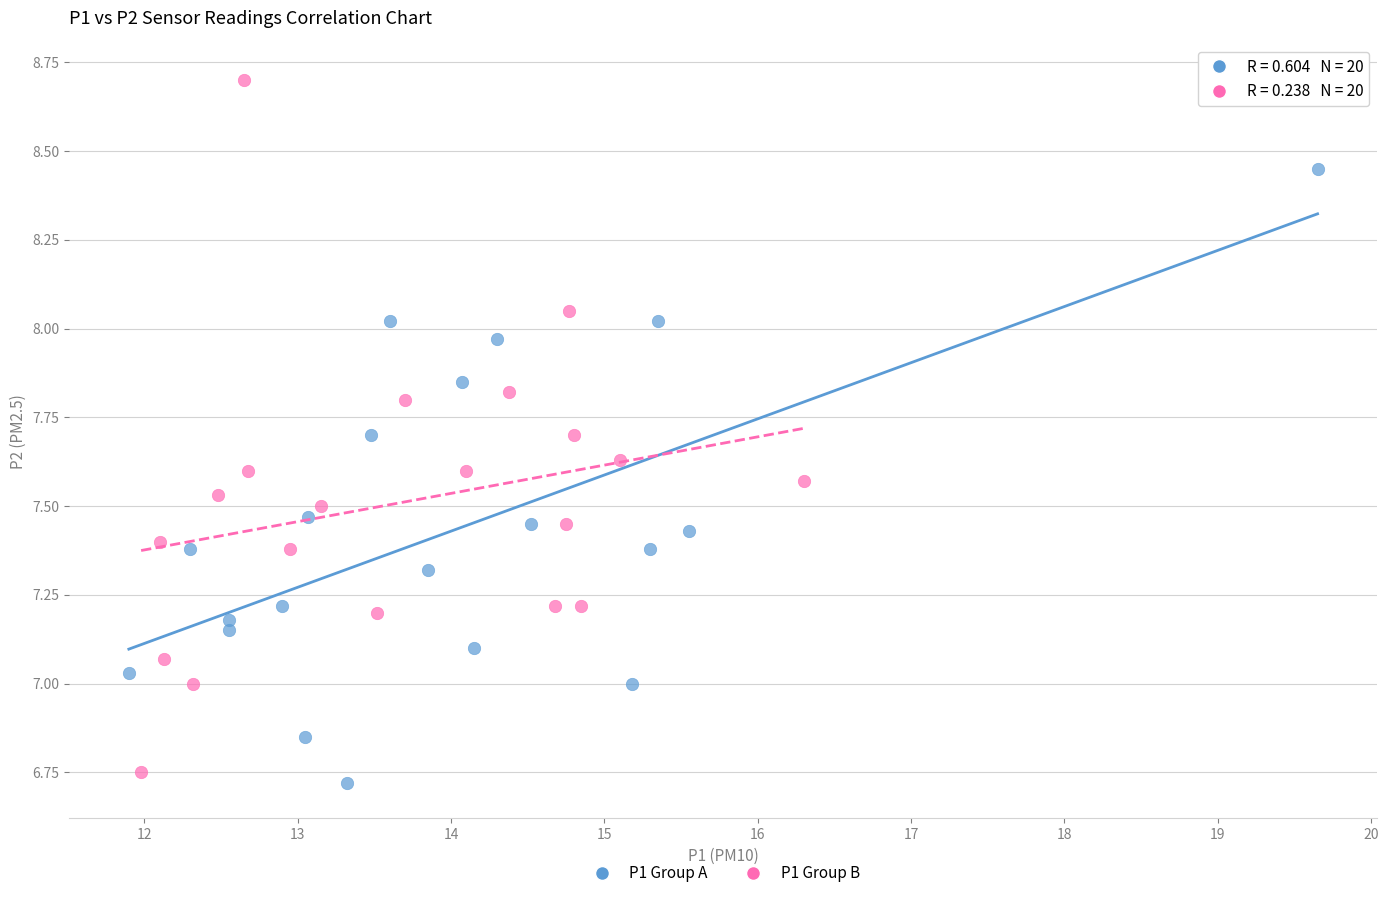

Which series has the largest Y range (max minus min)?

P1 Group B